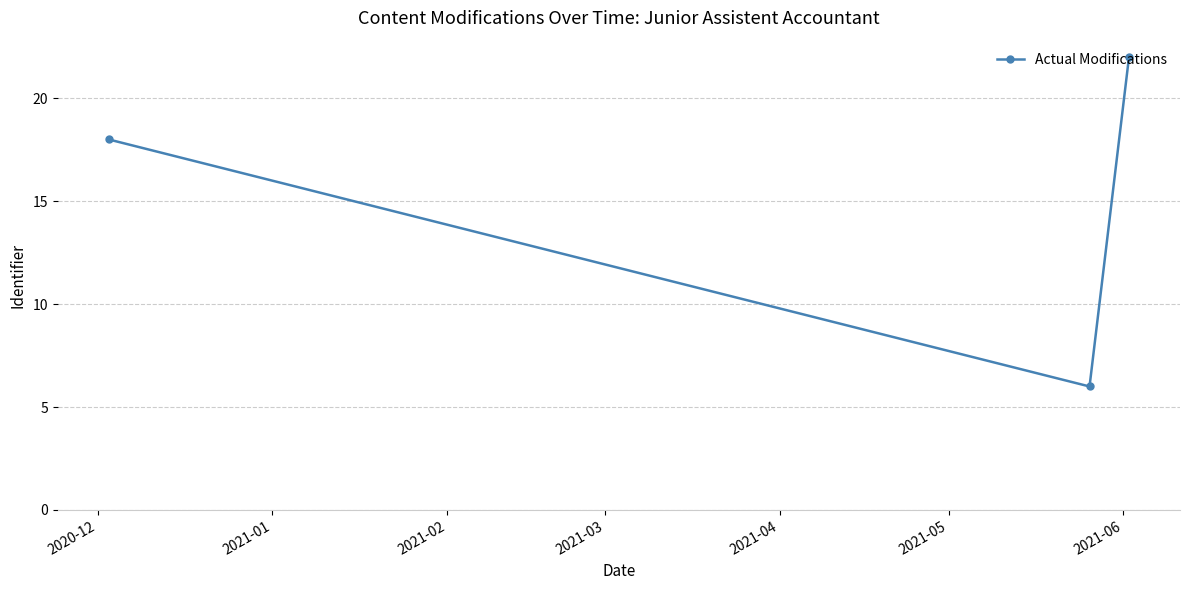

What is the value of the 3rd point from the left?

22